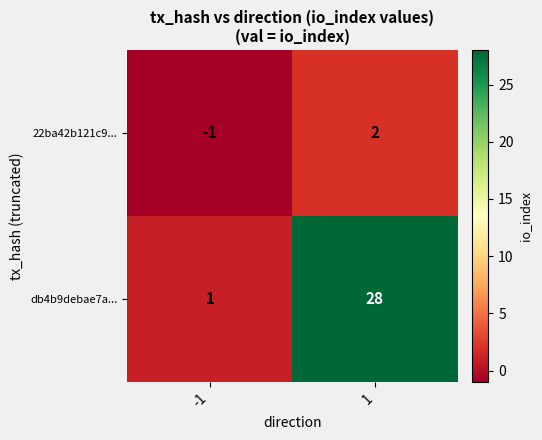

Rank the series by their average value, from lowest to highest.

22ba42b121c9..., db4b9debae7a...